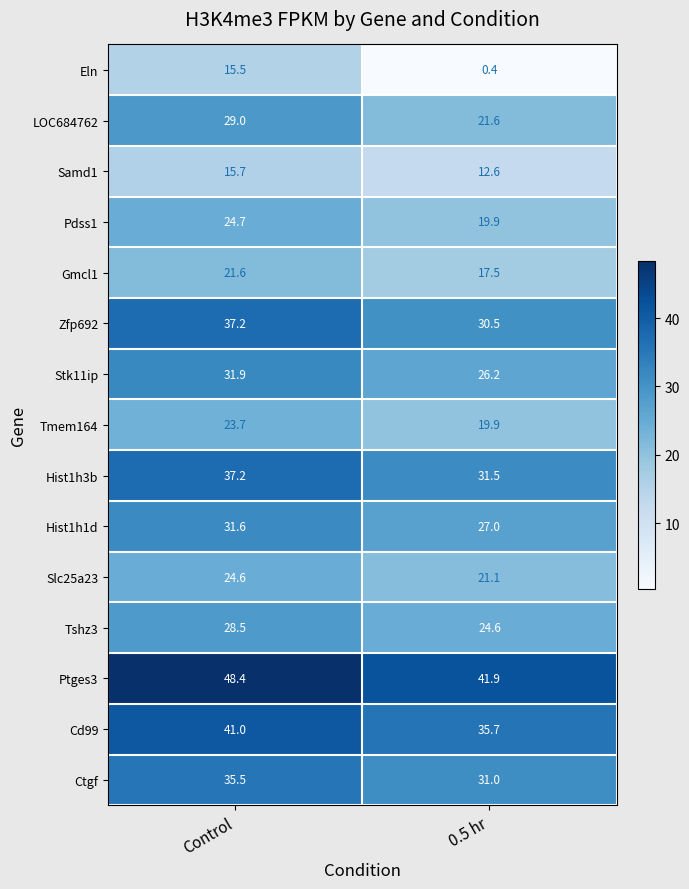

Rank the categories by Samd1 value from lowest to highest.

0.5 hr, Control